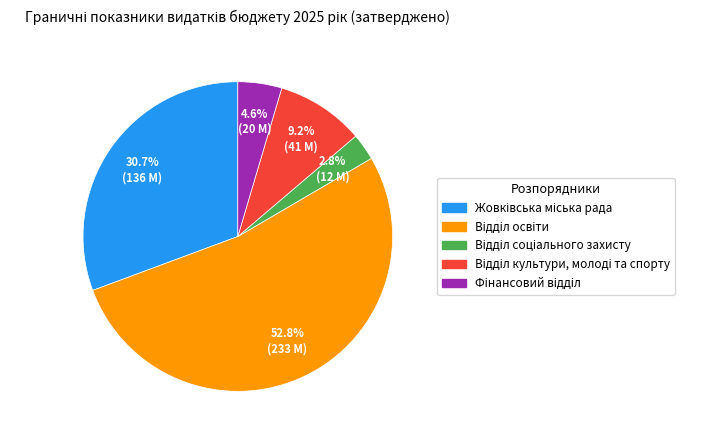

Does any single category account for the majority?

Yes